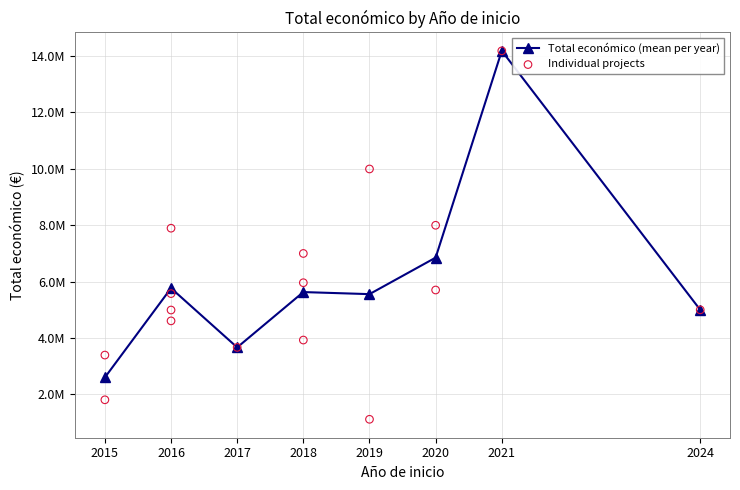

Approximately how many times larger is the value at 2021 compared to 2024?

2.8